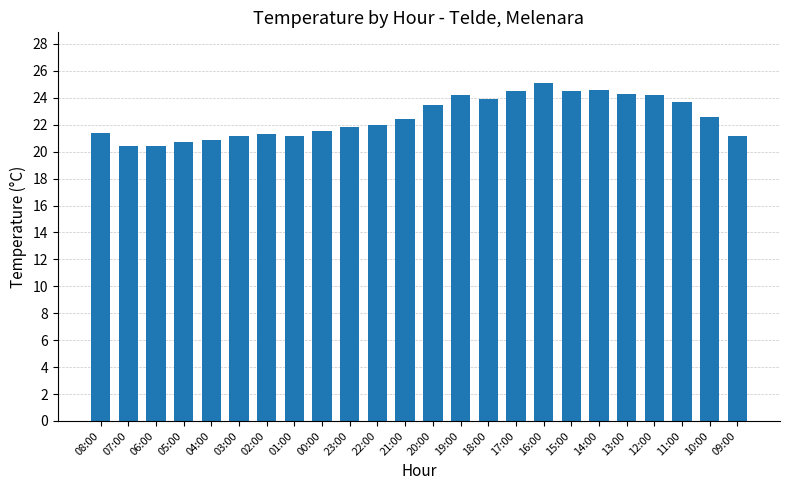

Approximately how many times larger is the value at 20:00 compared to 13:00?

1.0